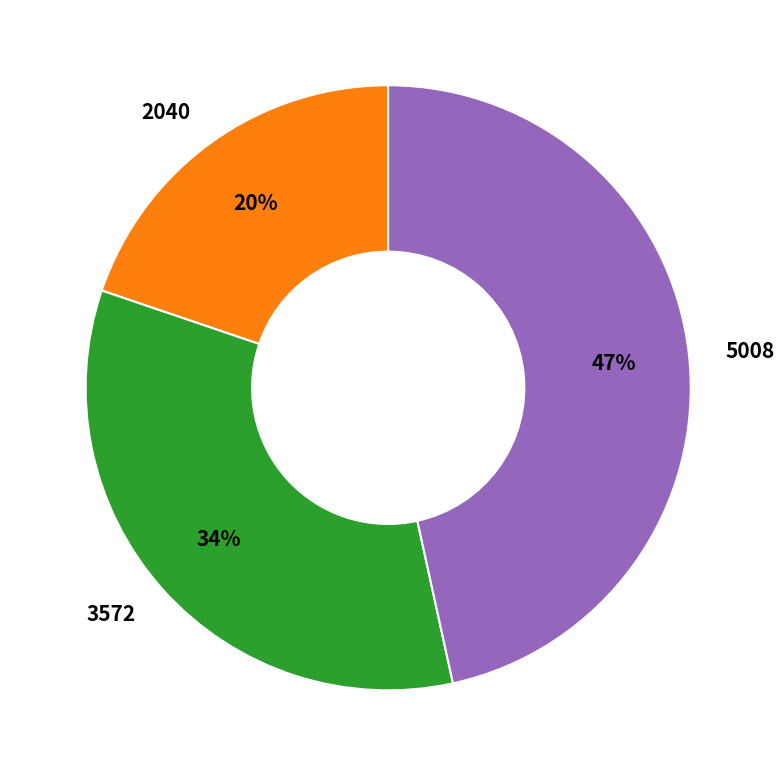

What is the ratio of the value at 5008 to the value at 3572?

1.4